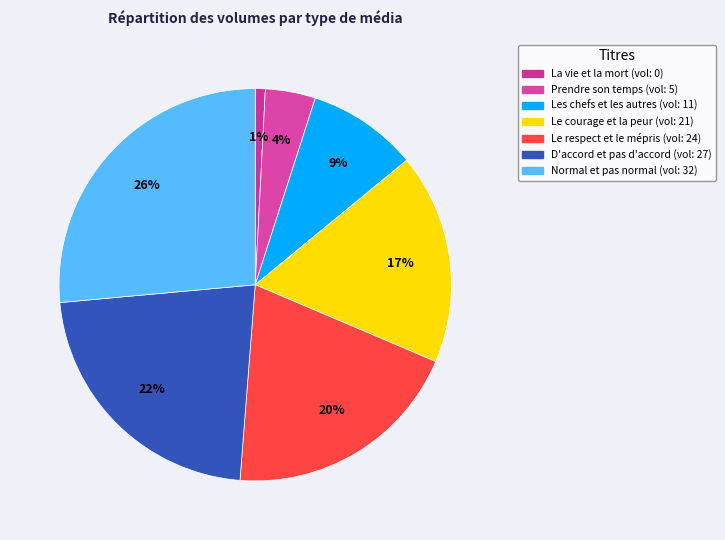

Count the number of slices in the pie.

7